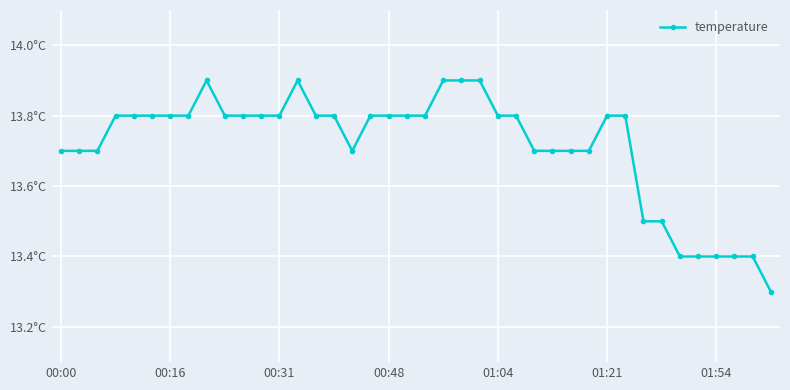

At which category does the data reach its first local peak?

8